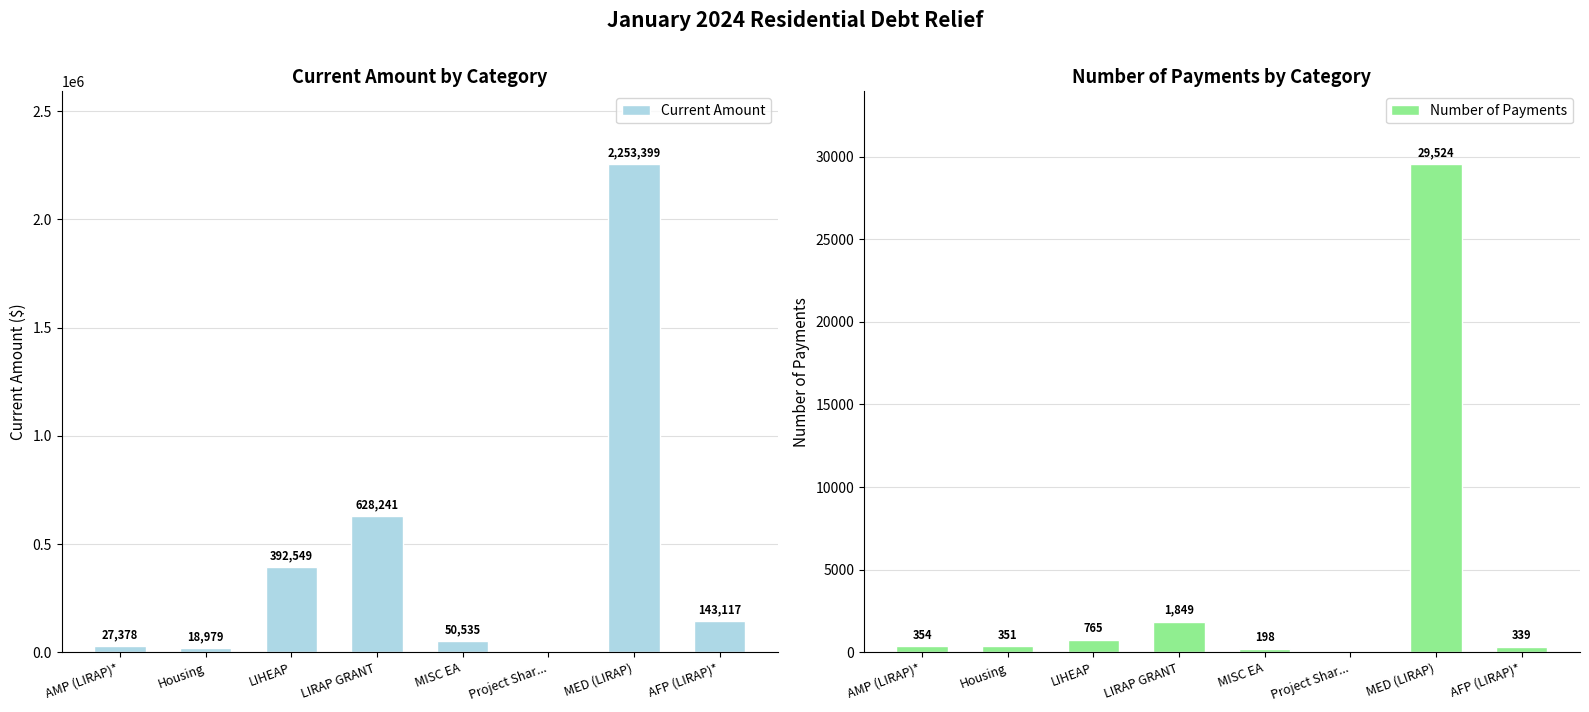

Which series has the largest range (max minus min)?

Current Amount